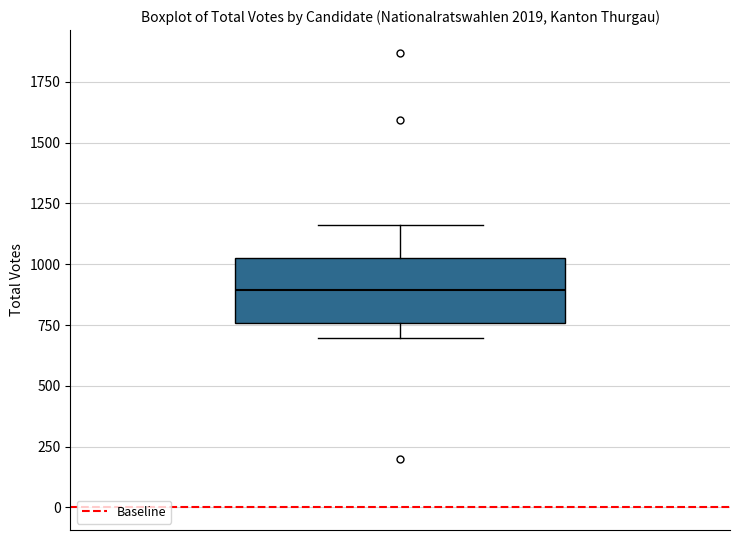

Where is the lower edge of the box on the y-axis? The values are not printed on the chart, so give them approximately, as read against the axis.

750